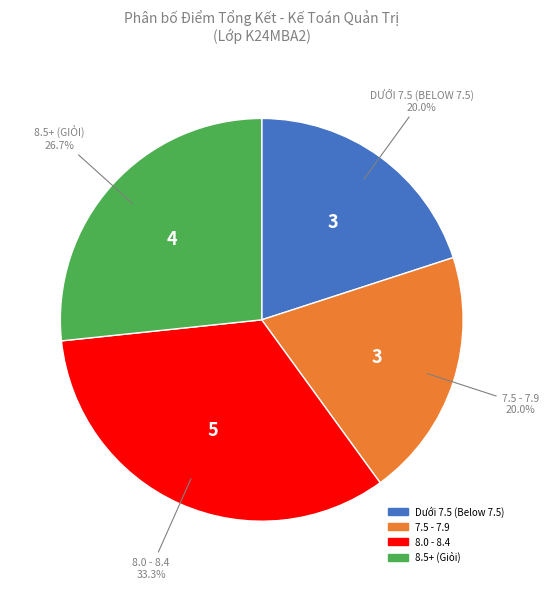

Is there a majority slice in this chart?

No